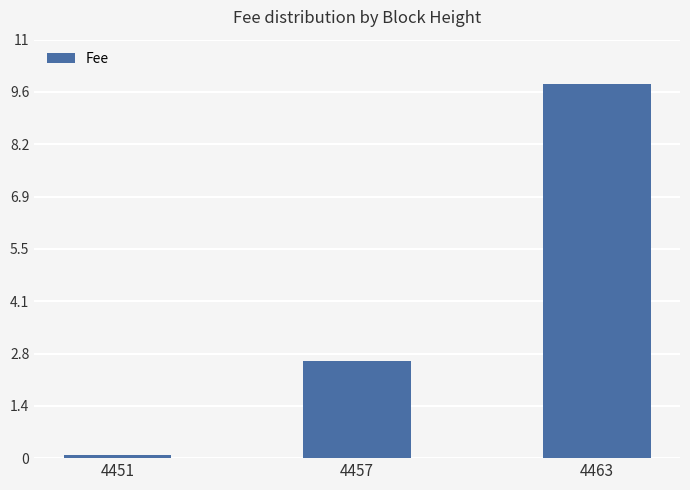

How many bars are there in total?

3